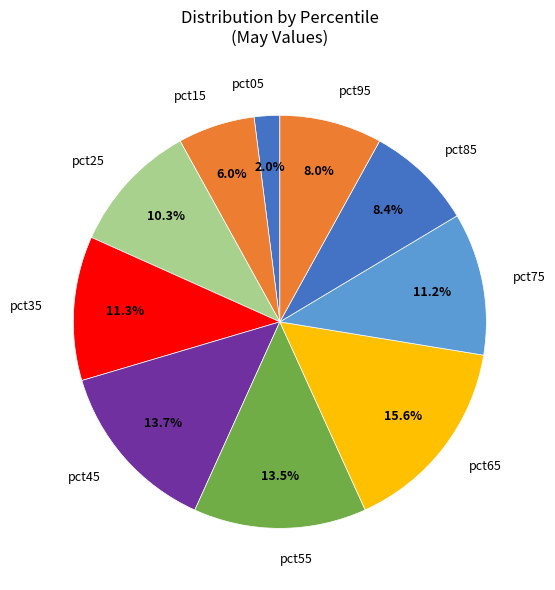

To the nearest percent, what percentage of the pie is pct45?

14%